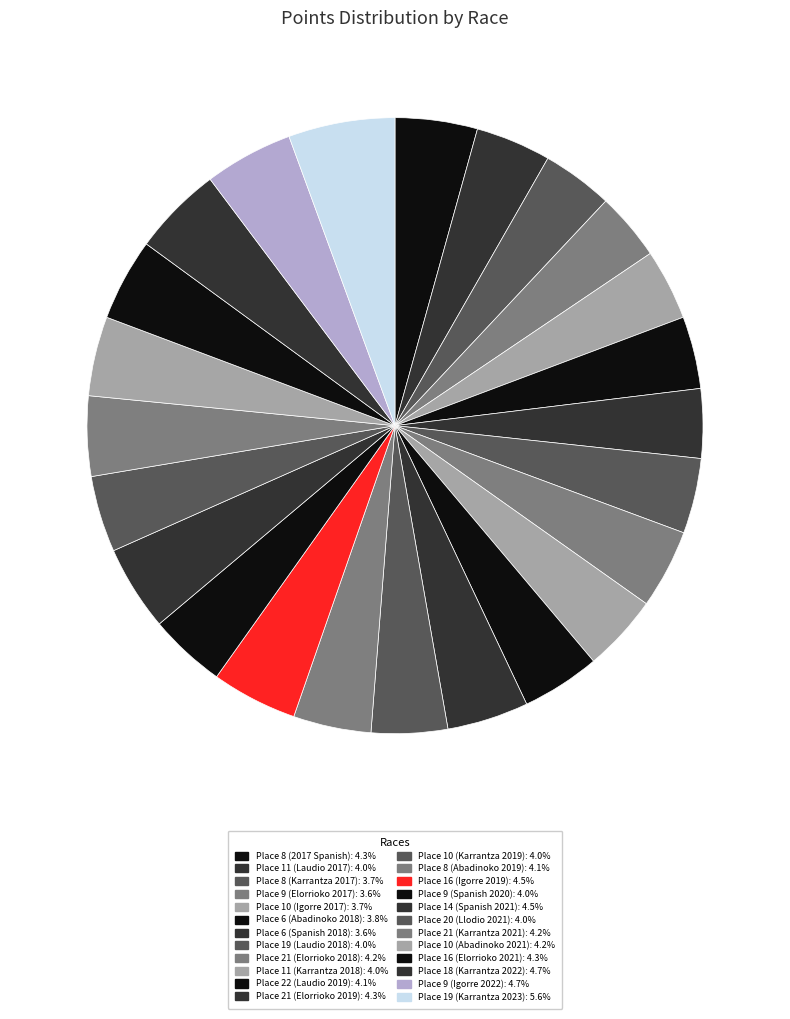

Is the sum of Place 19 (Laudio 2018) and Place 6 (Spanish 2018) greater than half?

No